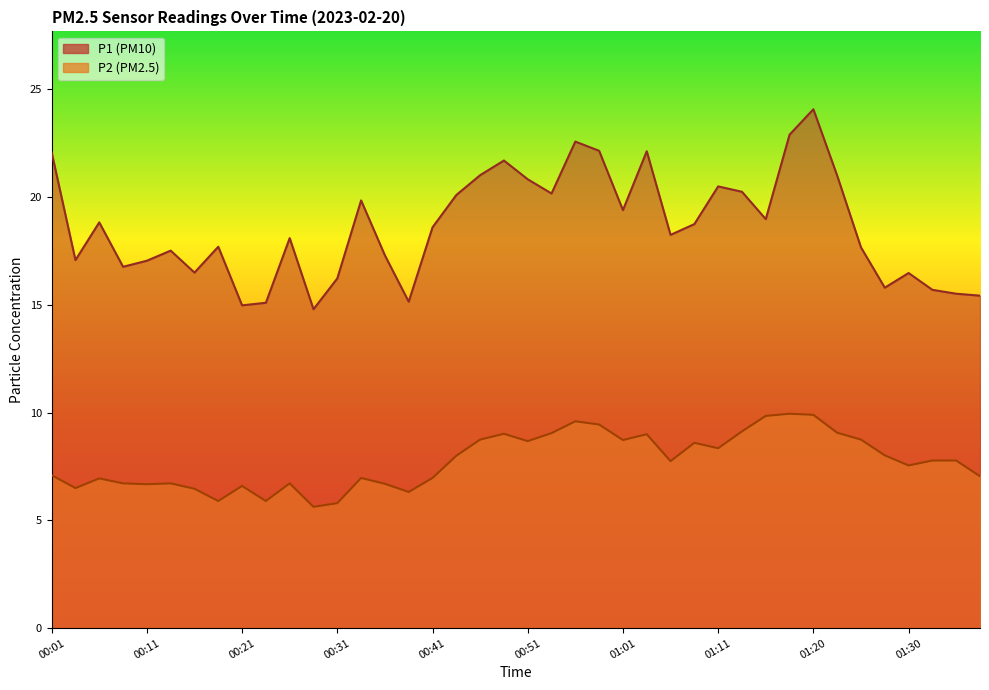

Is the value of P1 at 00:18 greater than the value of P2 at 01:18?

Yes